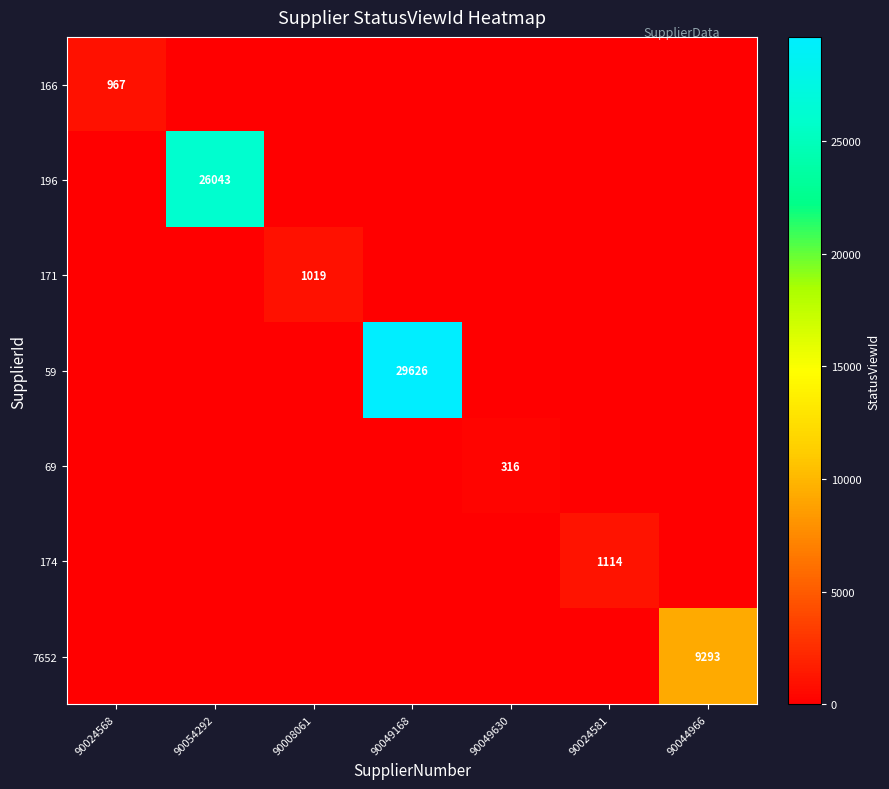

Which series has the widest spread of values?

59